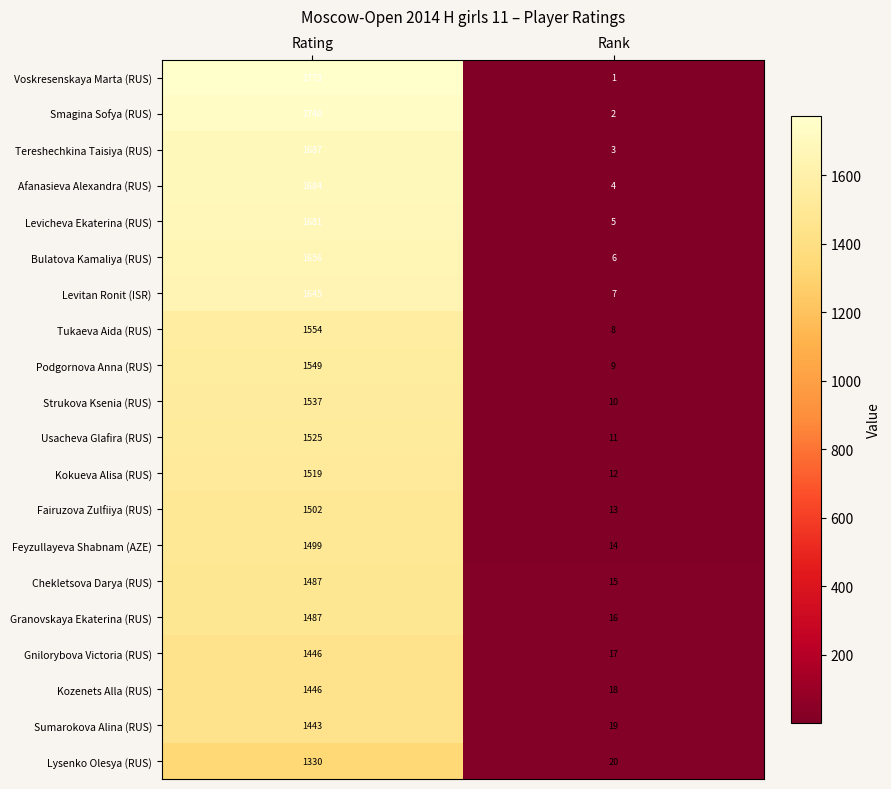

Where is Kokueva Alisa (RUS) nearest to the value 765?

Rank